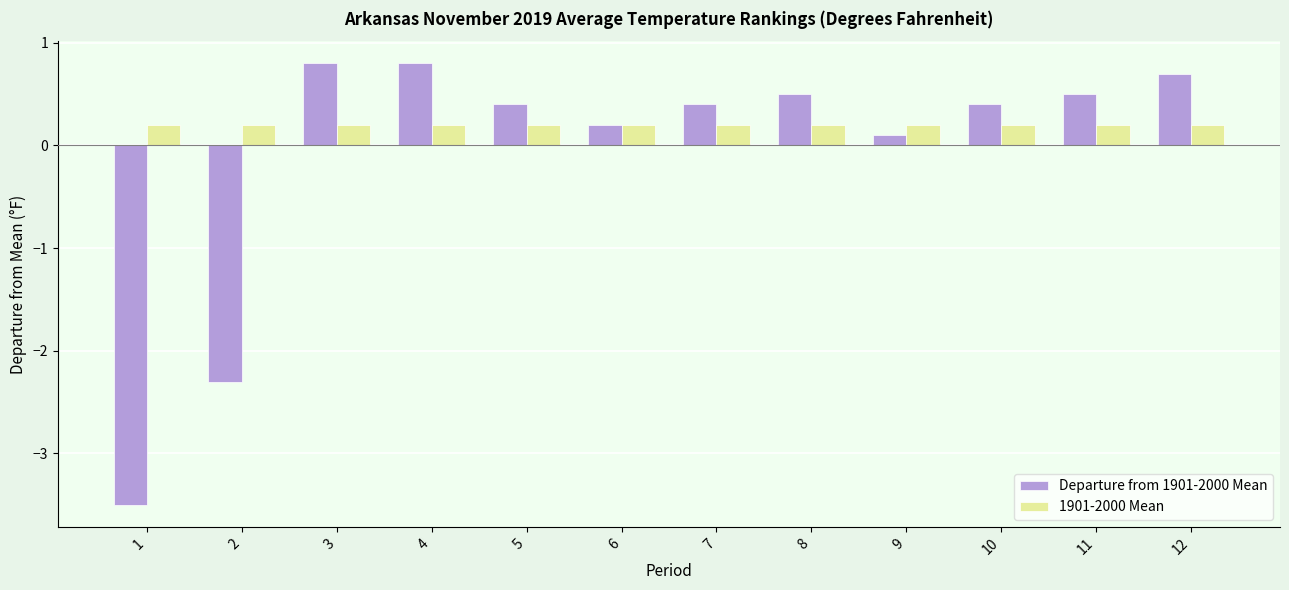

What is the maximum value for Departure from 1901-2000 Mean?

0.8